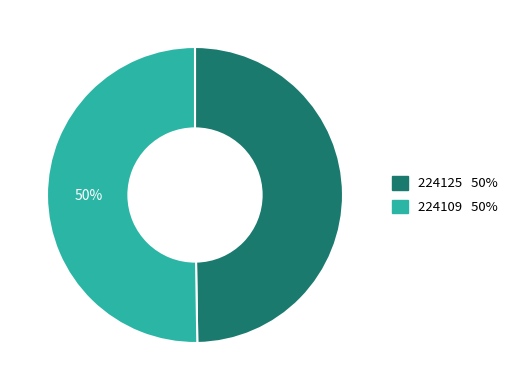

To the nearest percent, what percentage of the pie is 224109?

50%